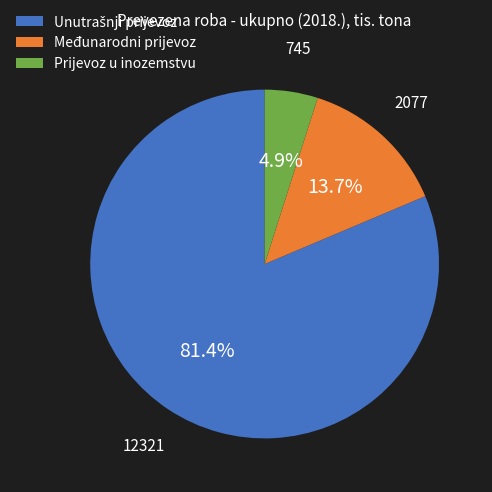

To the nearest percent, what is the difference between the largest and smallest slice percentages?

76%